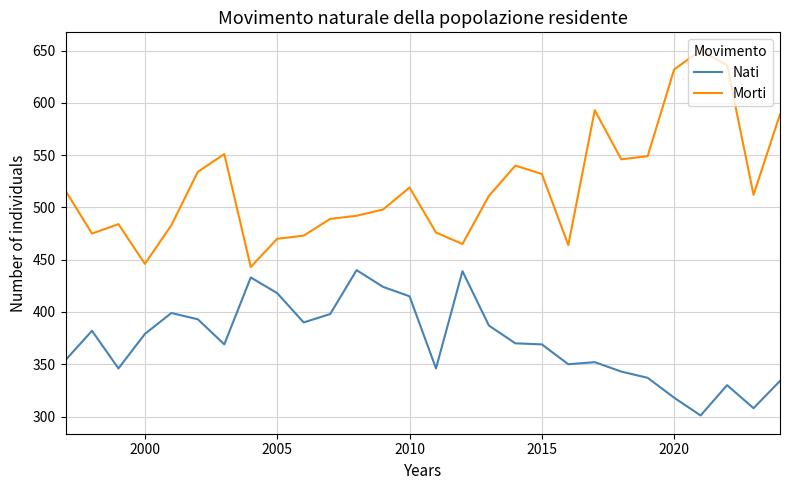

Rank the series by their maximum value, from highest to lowest.

Morti, Nati